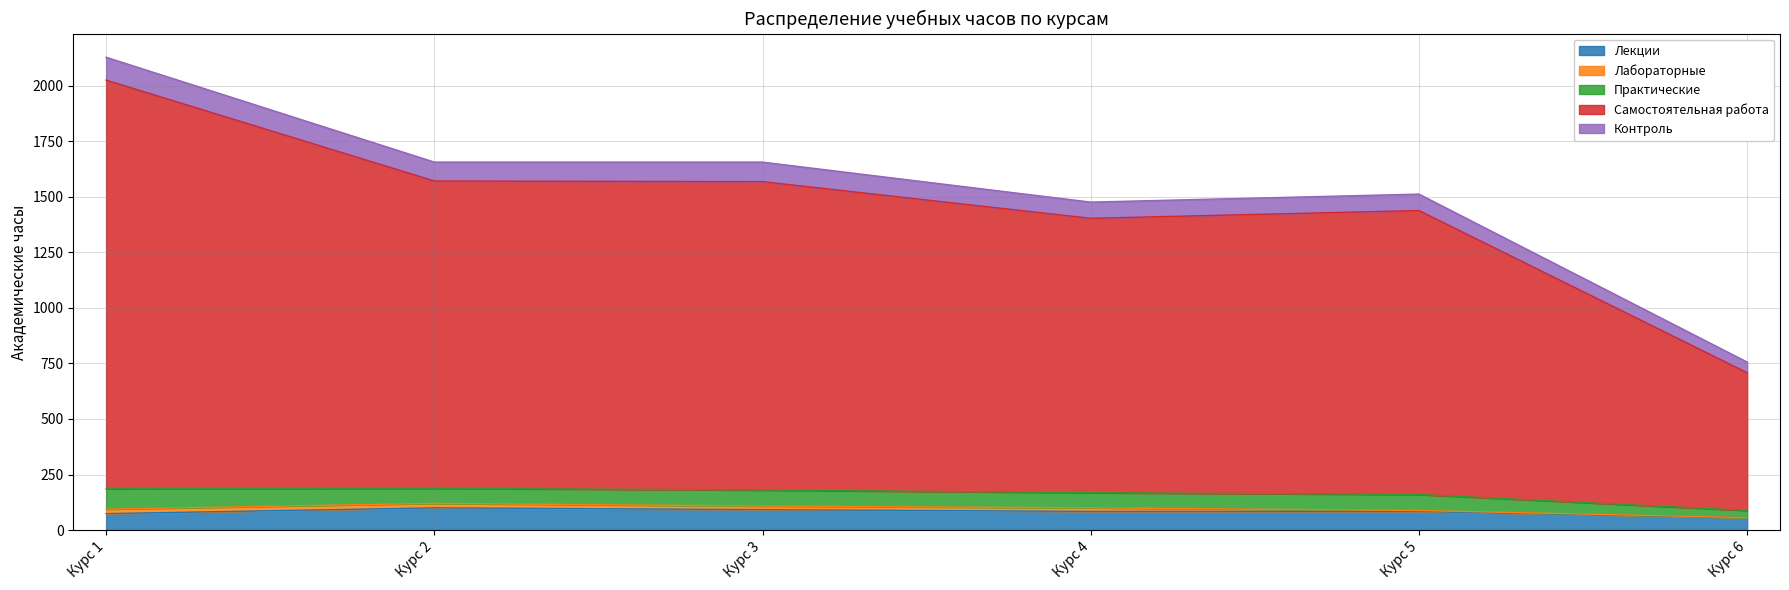

The value of Лекции at Курс 3 is 92. True or false?

True